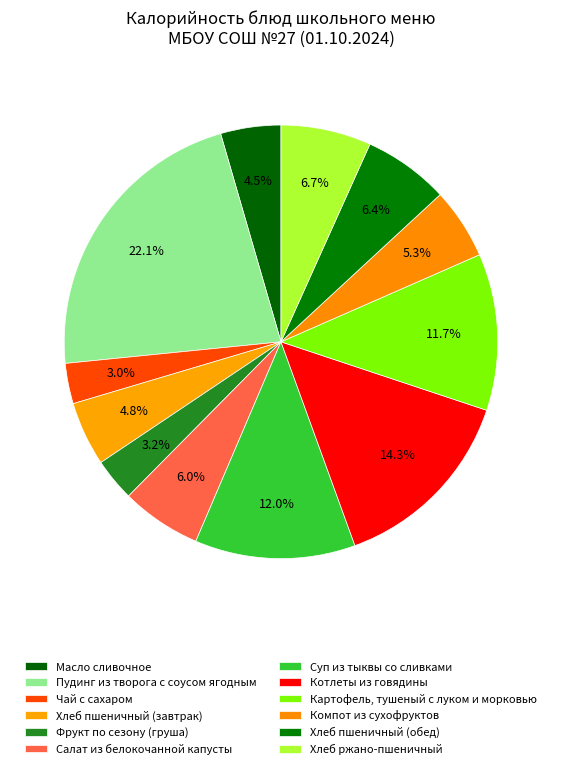

Does Масло сливочное represent more than half of the total?

No